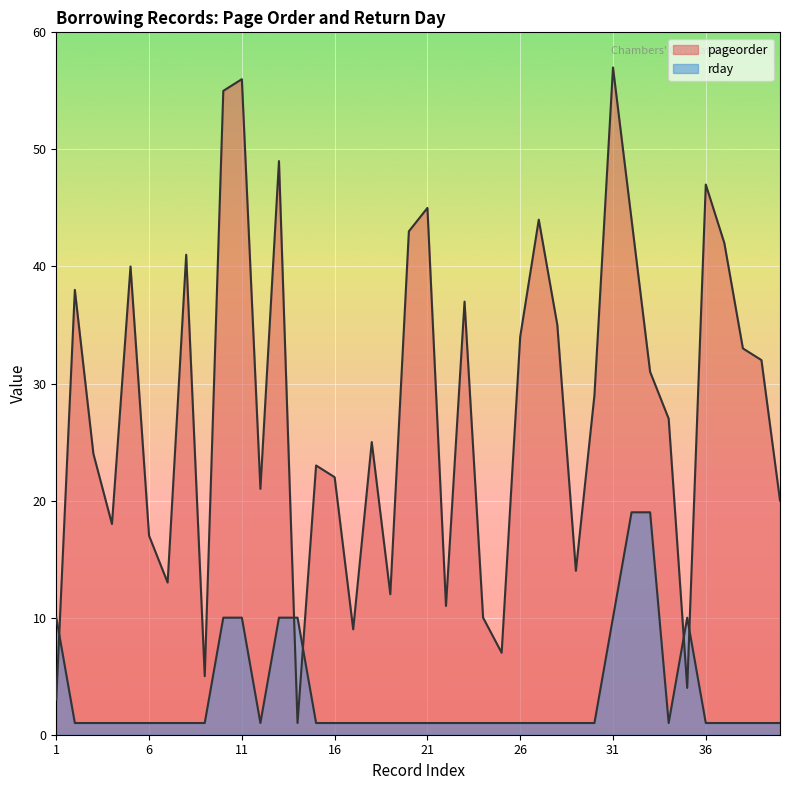

What is the highest value of the pageorder series?

57